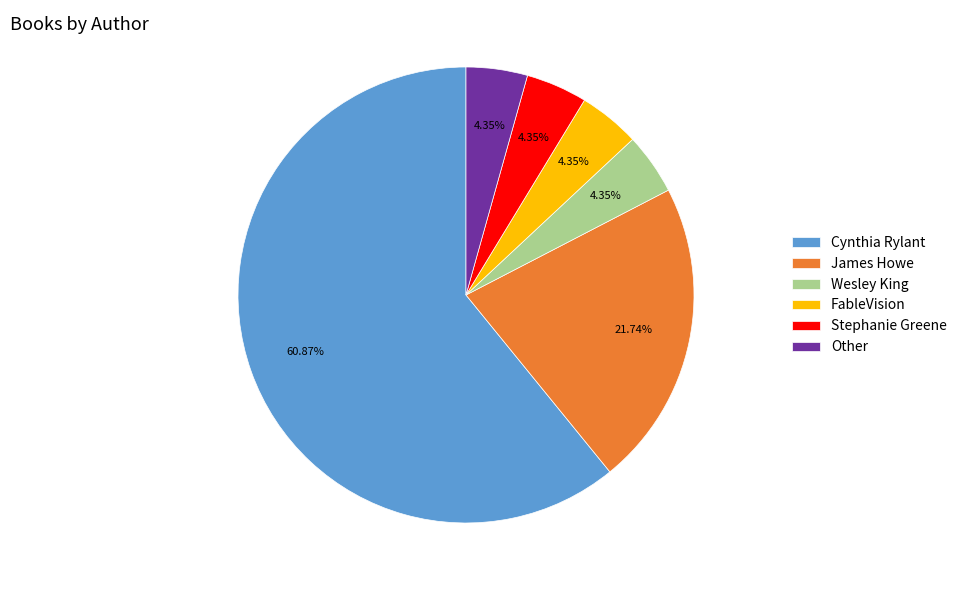

The Other slice represents 4% of the pie. True or false?

True